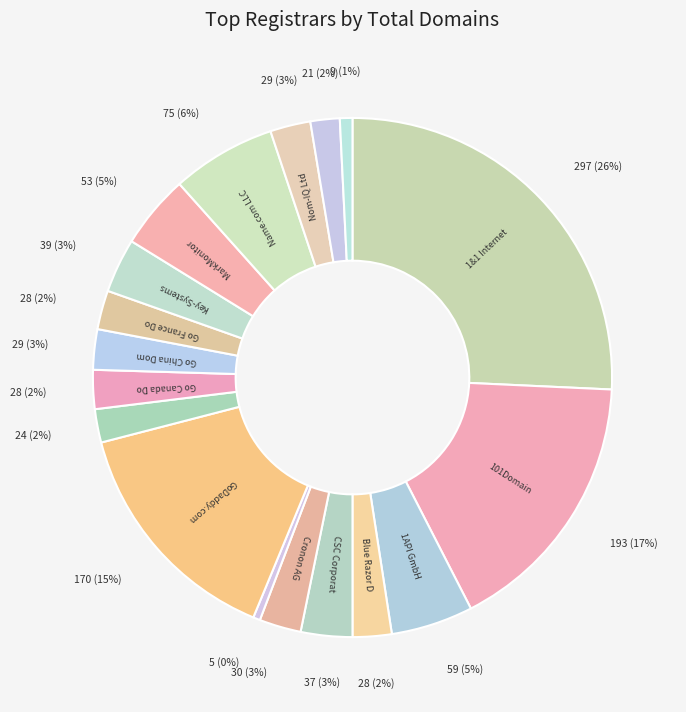

Rank the categories by value from lowest to highest.

Dynadot LLC, Gandi SAS, PDR Ltd. d/b/a PublicDomainRegistry.com, Go Australia Domains Inc, Blue Razor Domains, Inc., Go Canada Domains Inc, Go France Domains Inc, Go China Domains Inc, Nom-IQ Ltd, Cronon AG, CSC Corporate Domains, Inc., Key-Systems, LLC, MarkMonitor Inc., 1API GmbH, Name.com LLC, GoDaddy.com, LLC, 101Domain, Inc., 1&1 Internet AG